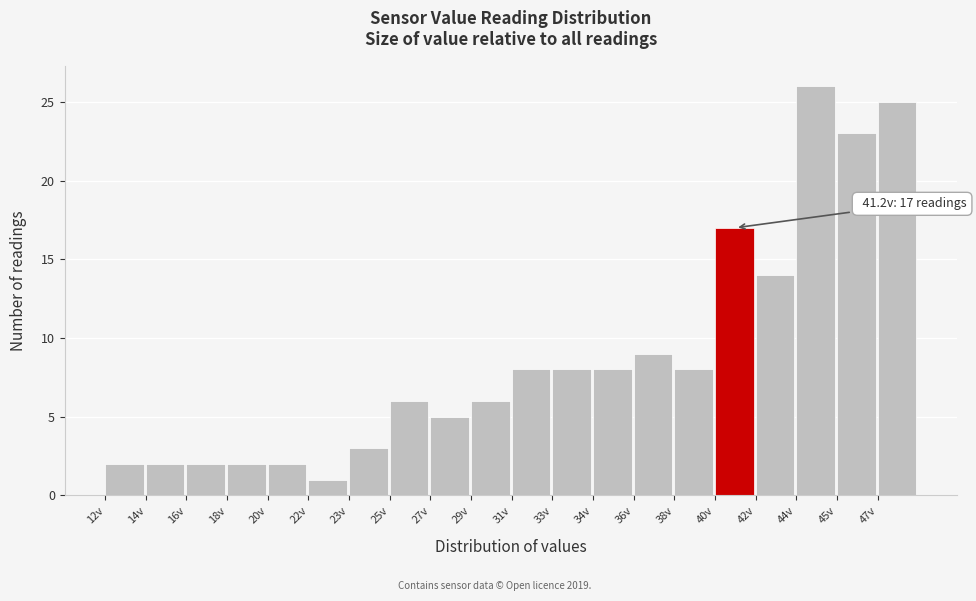

Reading right to left, list all the values displayed in this chart.

47v=25	45v=23	44v=26	42v=14	40v=17	38v=8	36v=9	34v=8	33v=8	31v=8	29v=6	27v=5	25v=6	23v=3	22v=1	20v=2	18v=2	16v=2	14v=2	12v=2